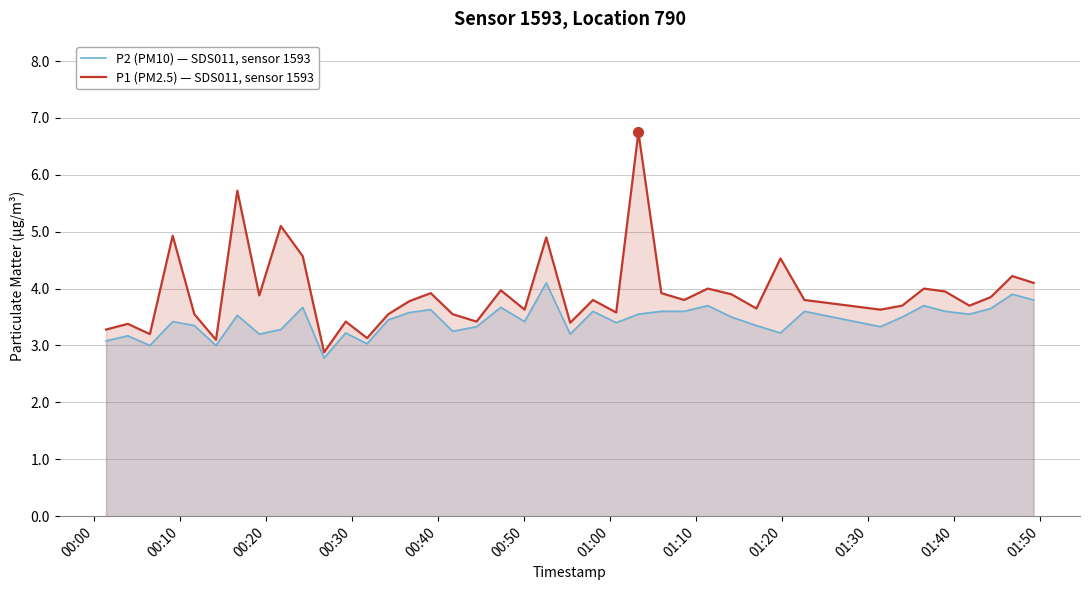

What is the difference between the maximum and minimum values in the P1 (PM2.5) — SDS011, sensor 1593 series?

3.9